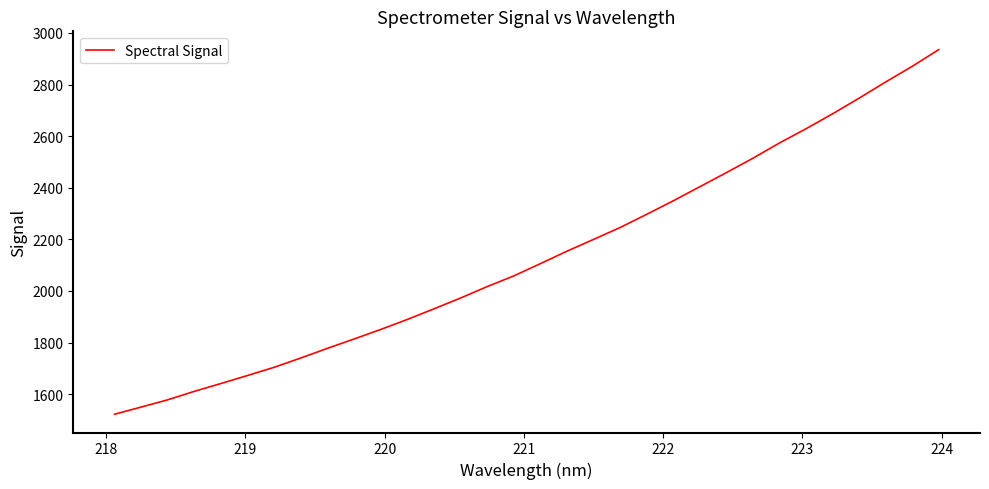

What is the minimum value shown in the chart?

1521.8